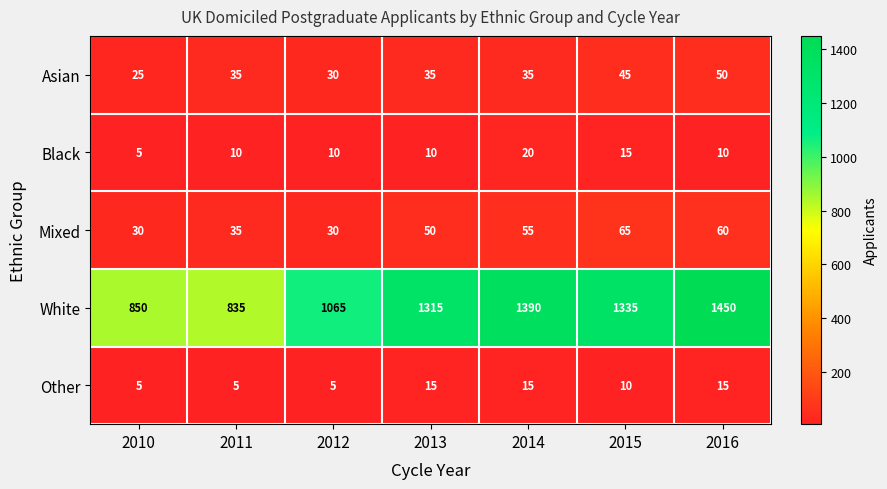

Which series has the largest range (max minus min)?

White